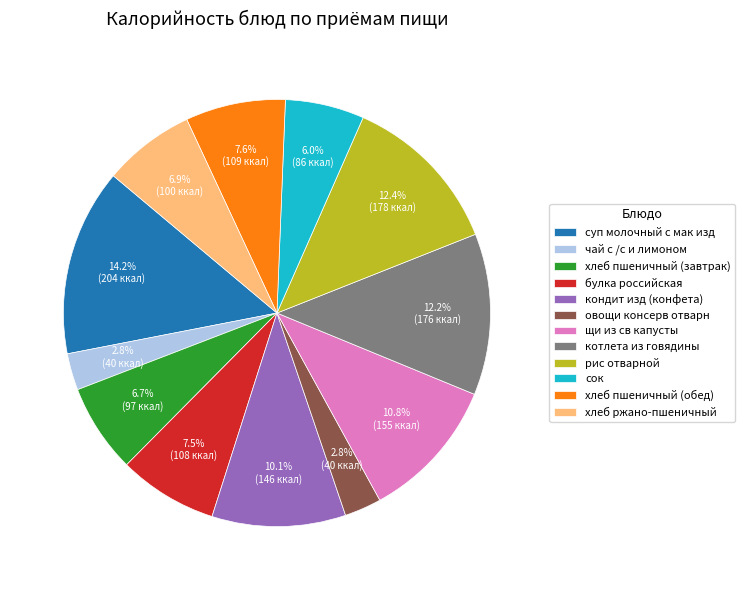

Is the sum of сок and суп молочный с мак изд greater than half?

No